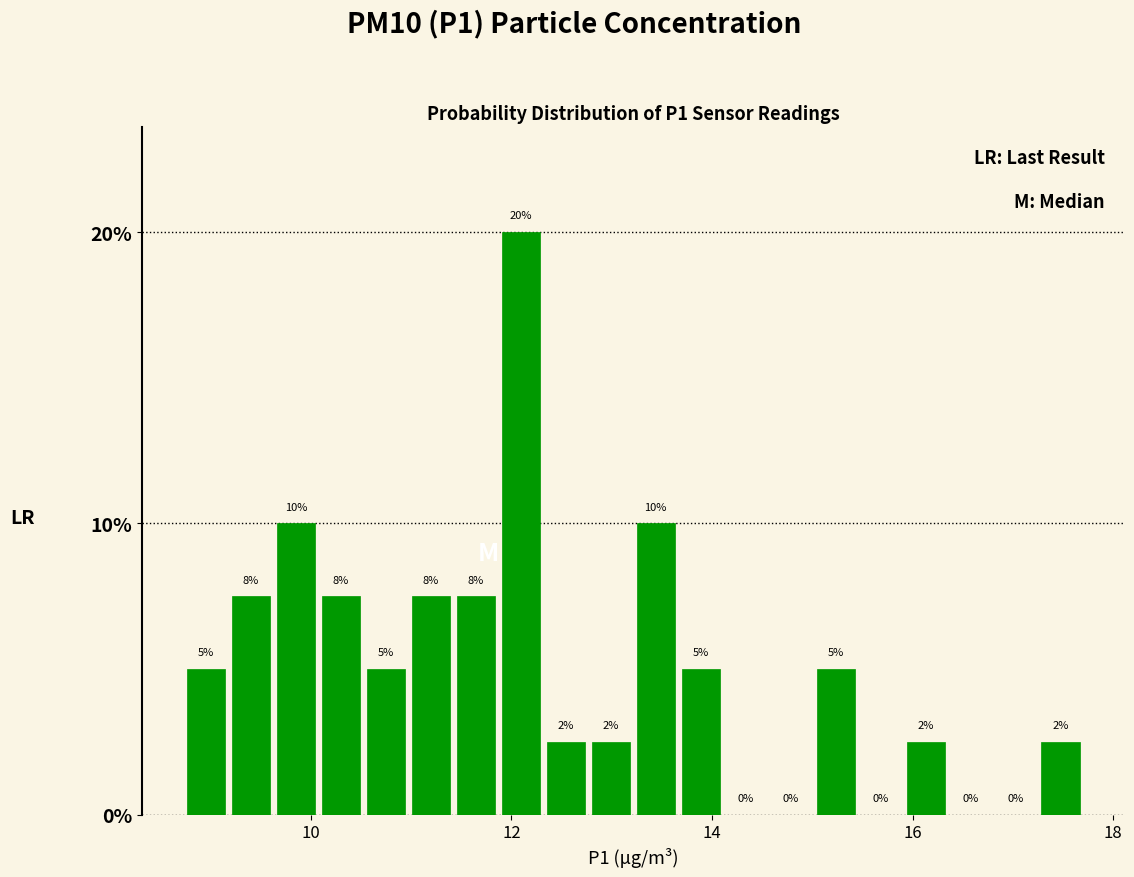

Around what value on the x-axis is the tallest bar? Give the approximate position of its centre, as read against the axis.

12.0